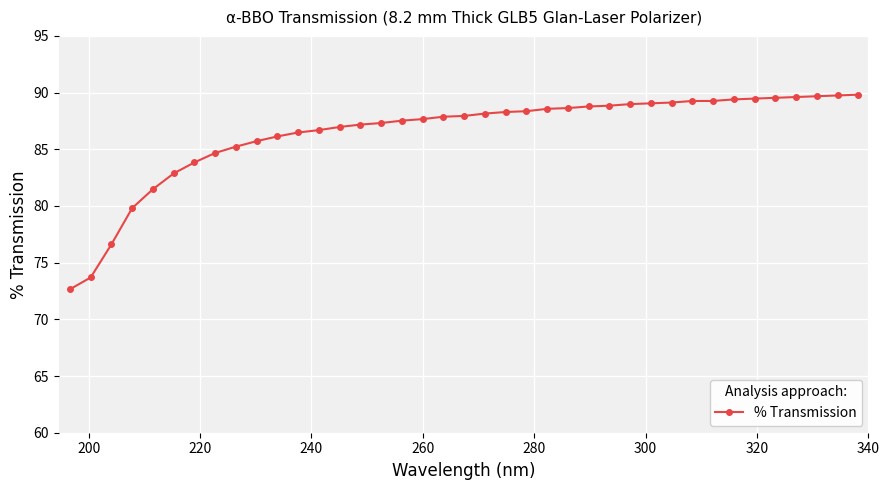

What is the maximum value shown in the chart?

89.8